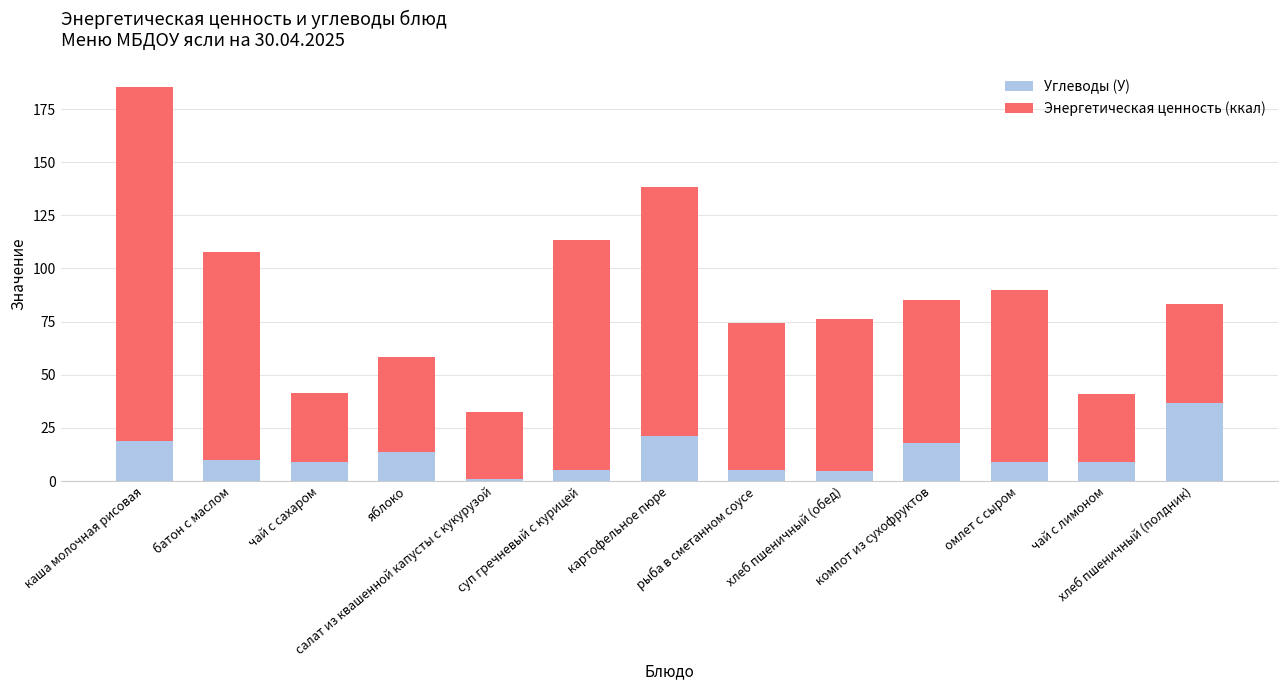

What is the maximum value for Углеводы (У)?

36.5